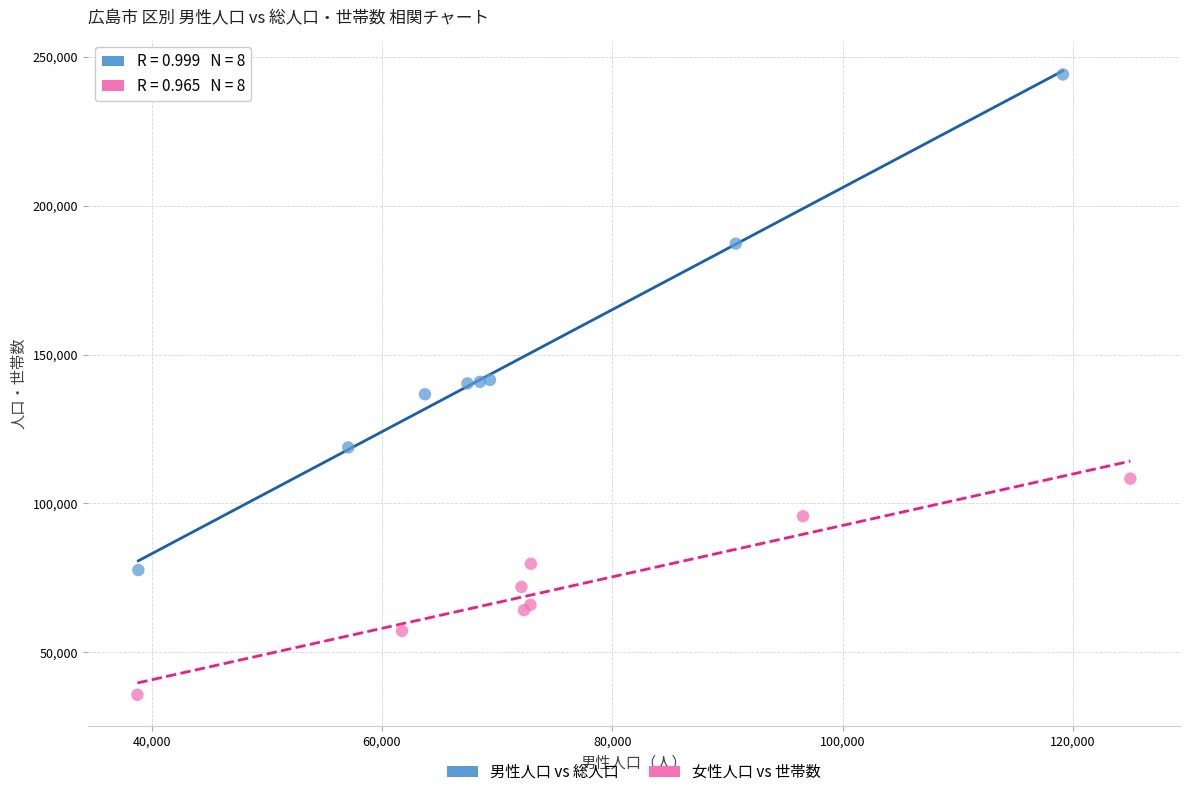

Which series has the widest spread of Y values?

男性人口 vs 総人口